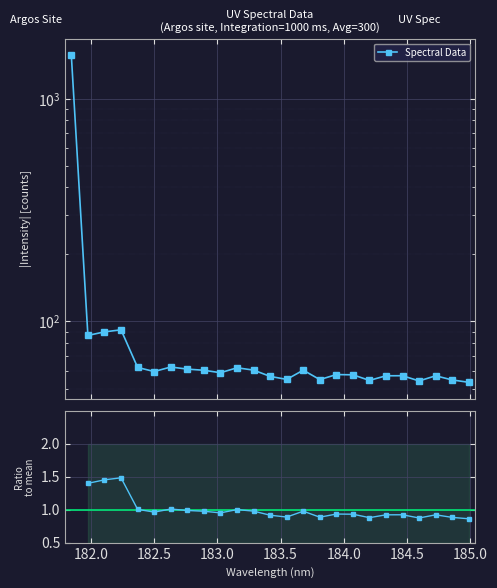

What is the greatest value displayed?

1573.8